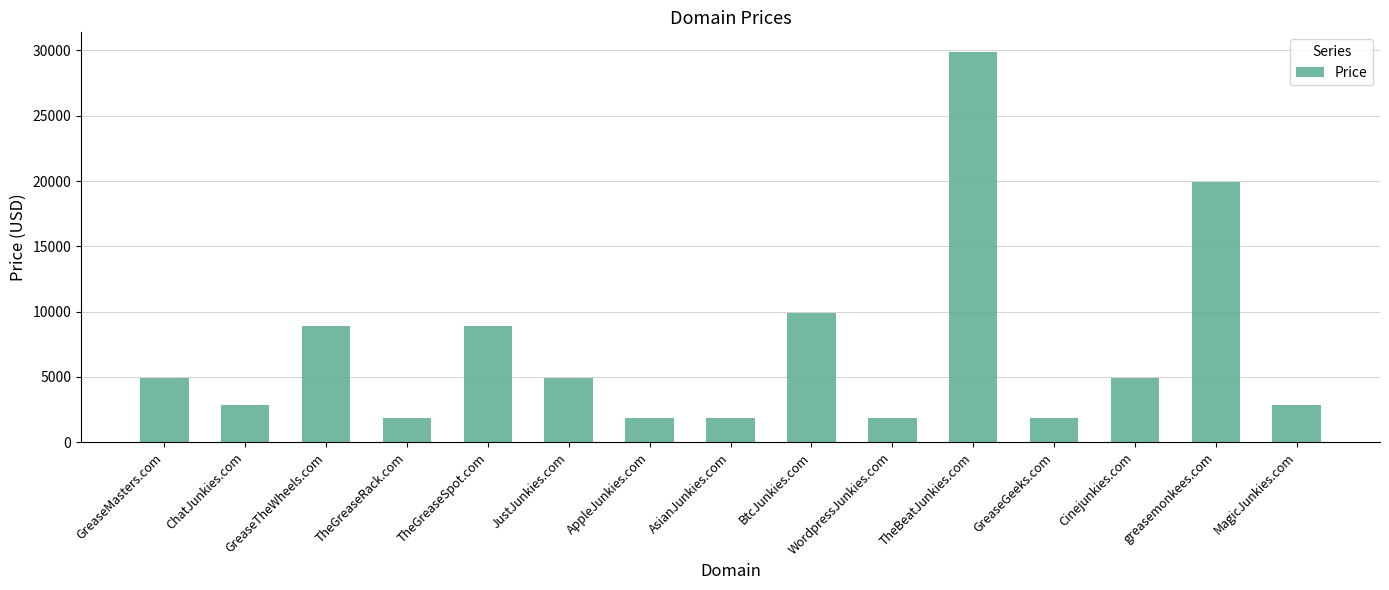

How many categories are shown in the chart?

15